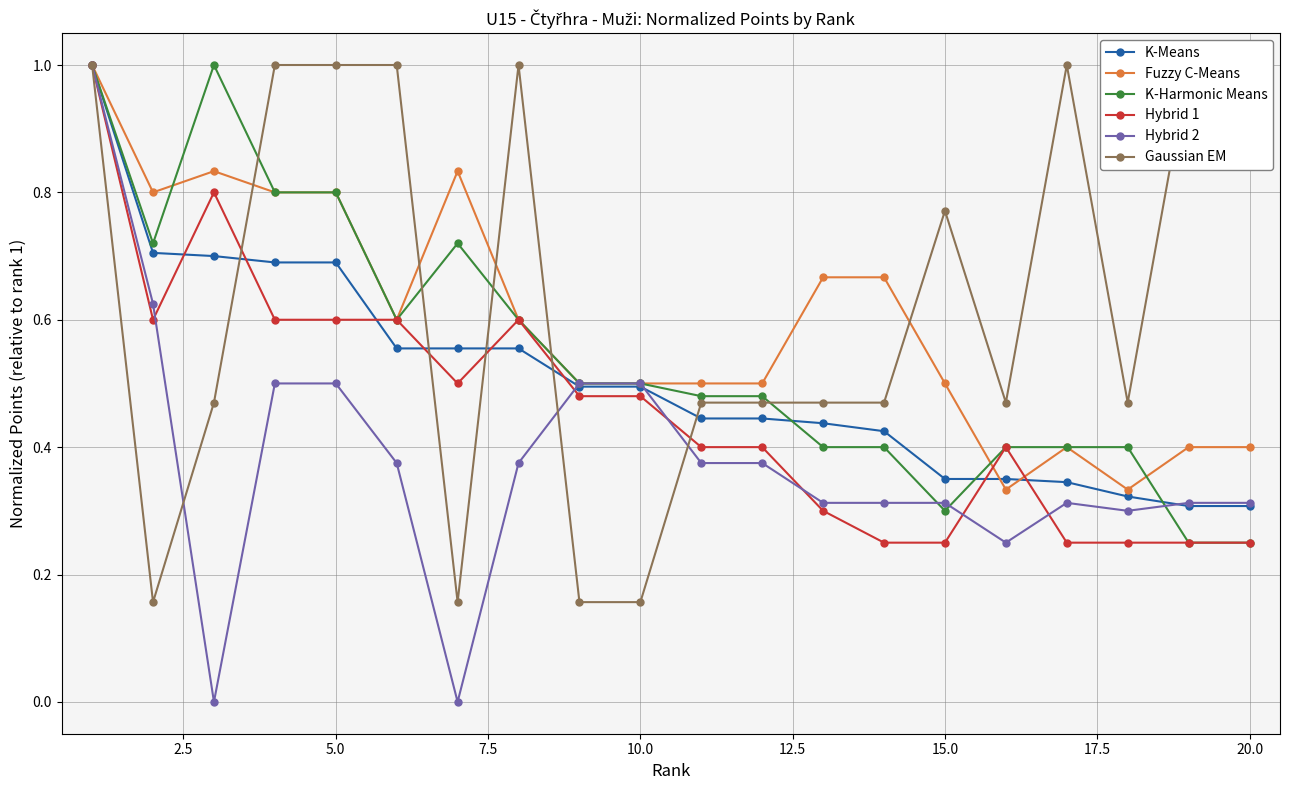

What are all the series names shown in the legend?

K-Means, Fuzzy C-Means, K-Harmonic Means, Hybrid 1, Hybrid 2, Gaussian EM